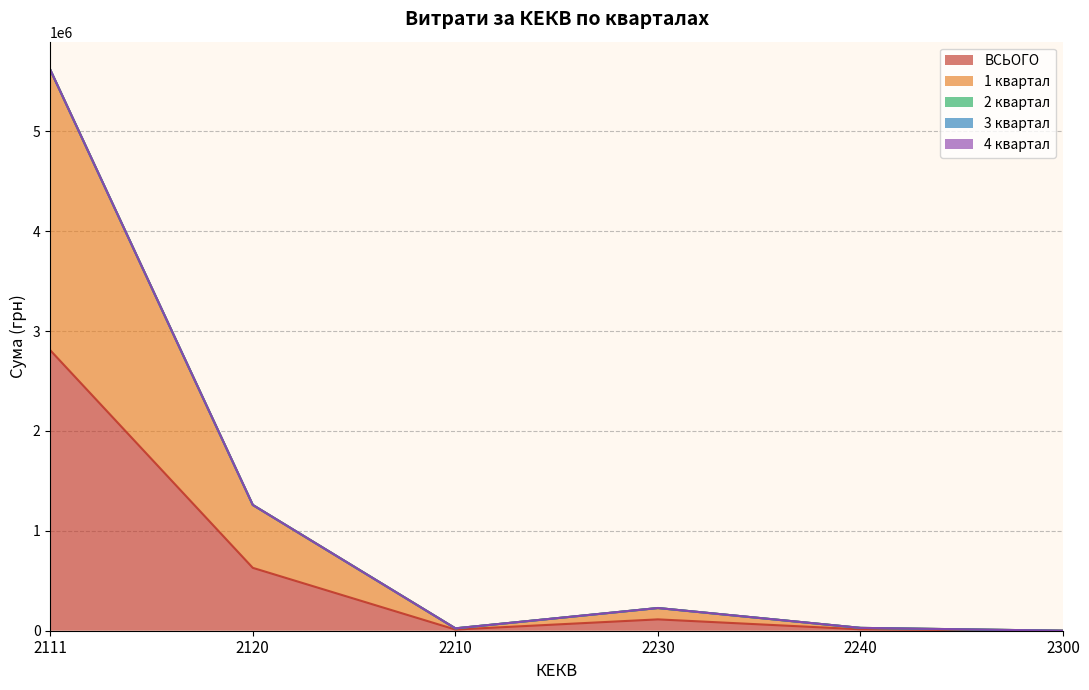

Which series has the widest spread of values?

ВСЬОГО